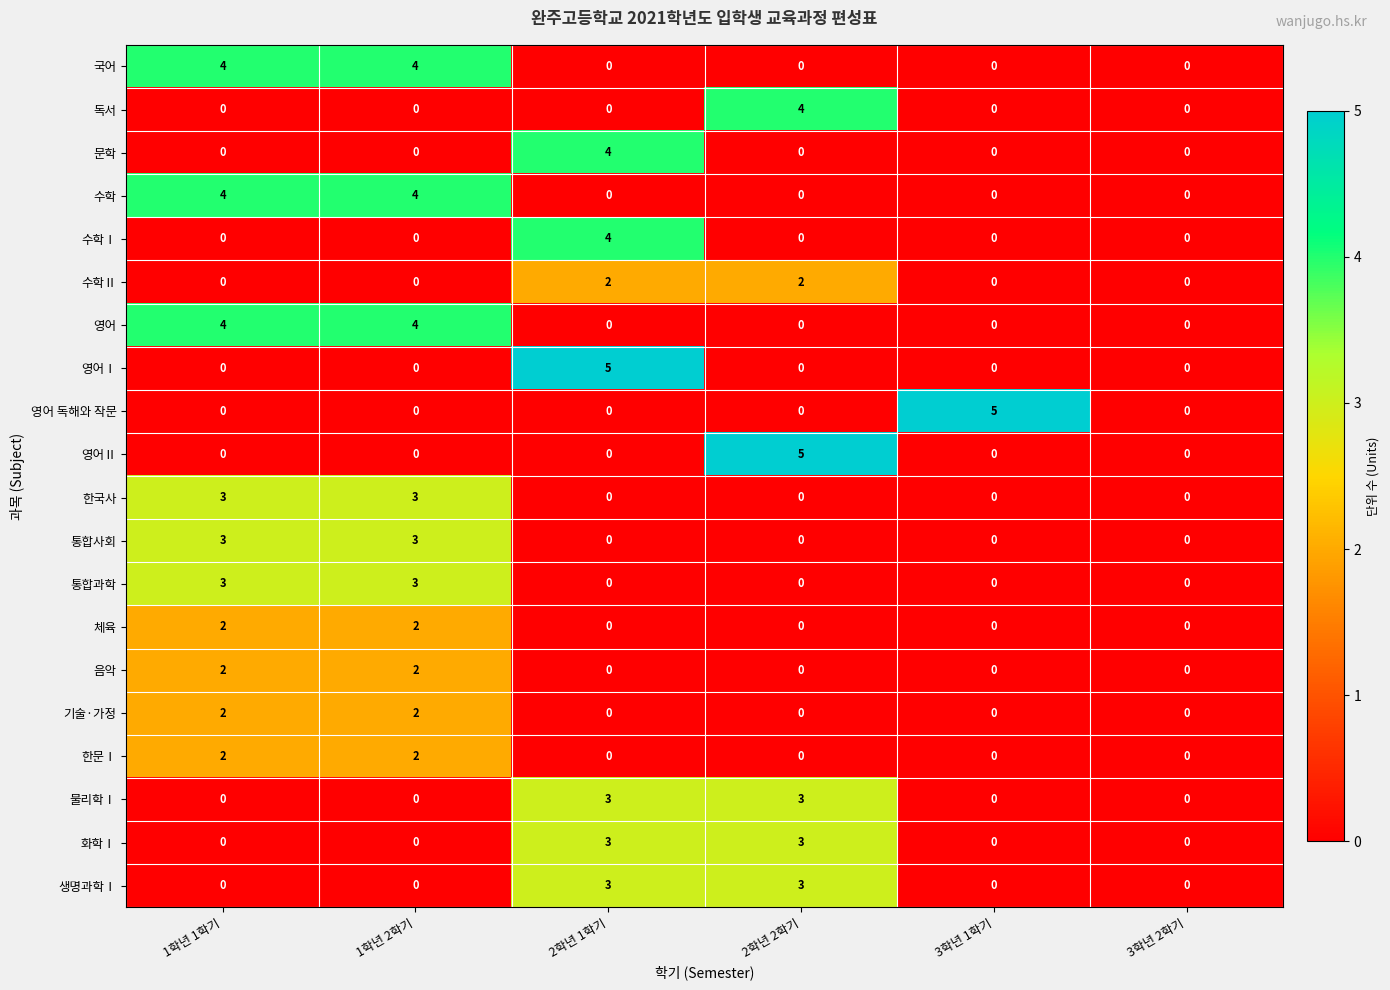

The 화학Ⅰ series shows 5 at 2학년 2학기. True or false?

False